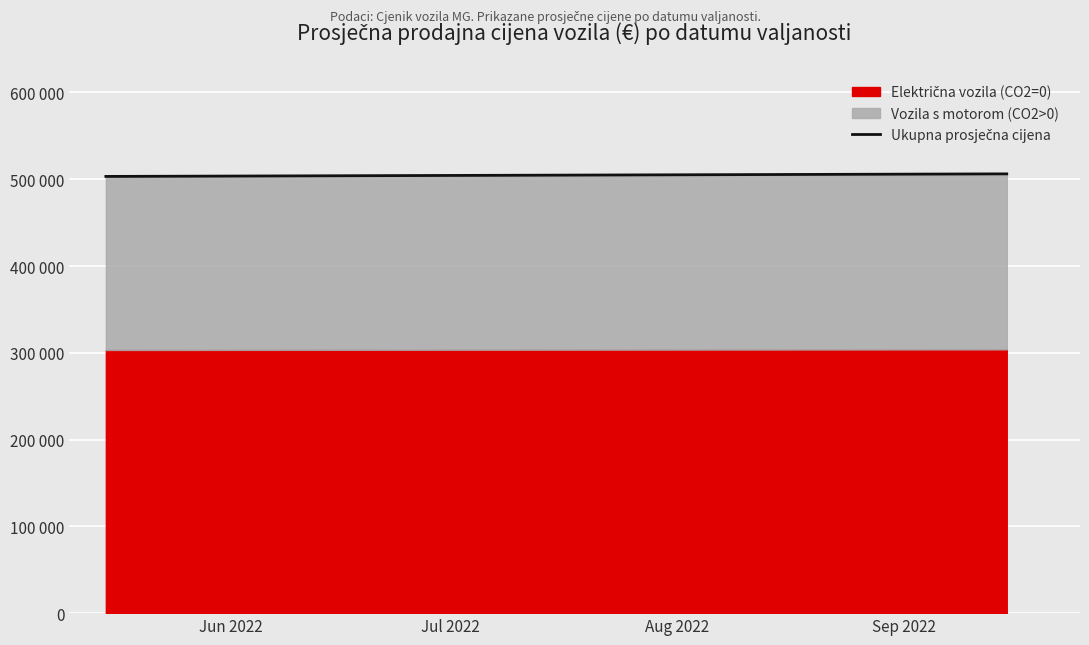

At which label is the value closest to 504755?

Jun 2022